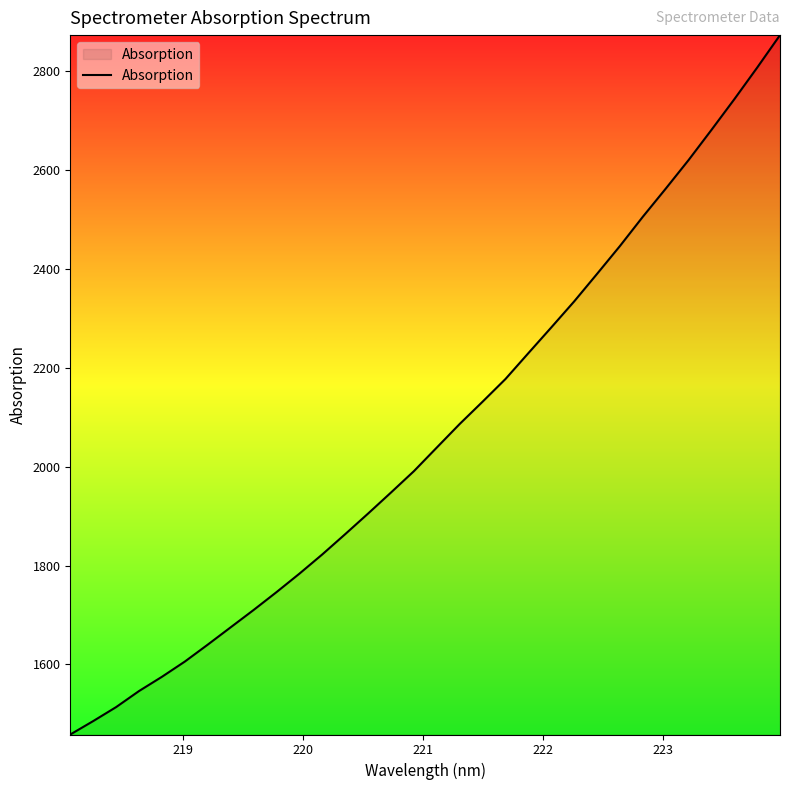

What is the minimum value shown in the chart?

1458.3